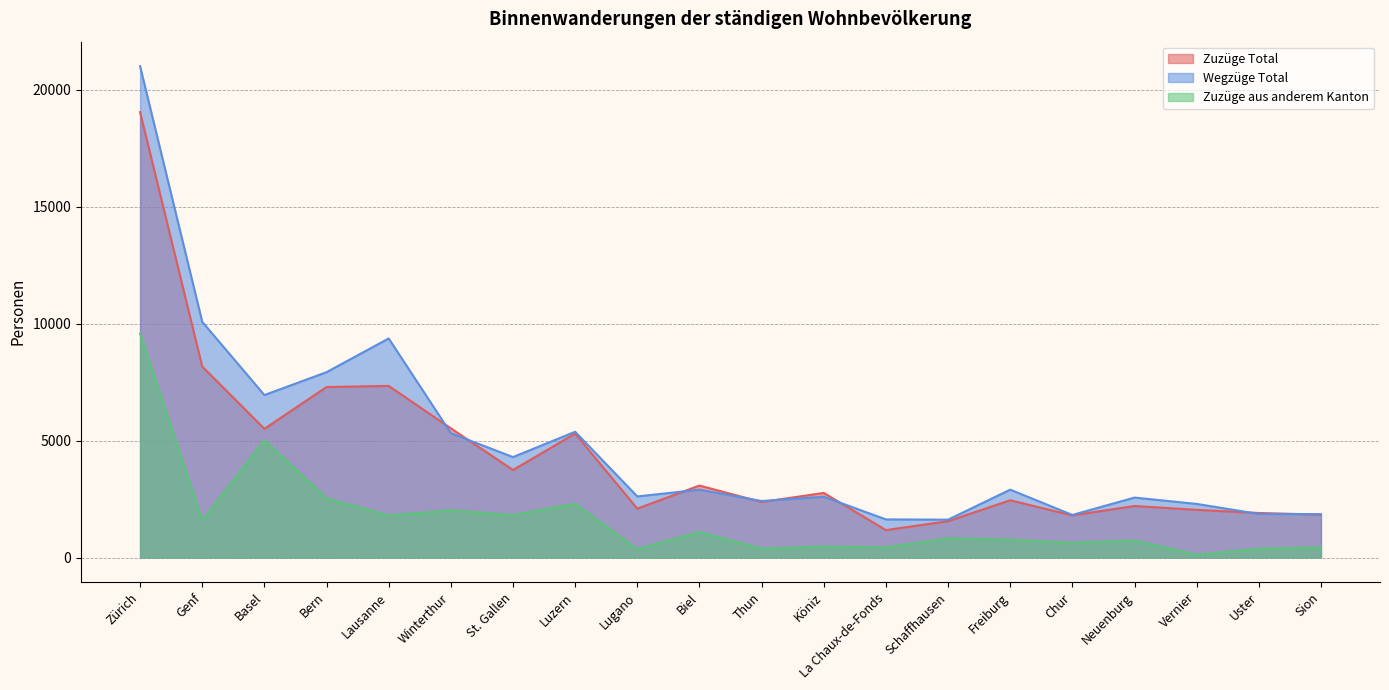

Rank the series at Luzern from lowest to highest value.

Zuzüge aus anderem Kanton, Zuzüge Total, Wegzüge Total